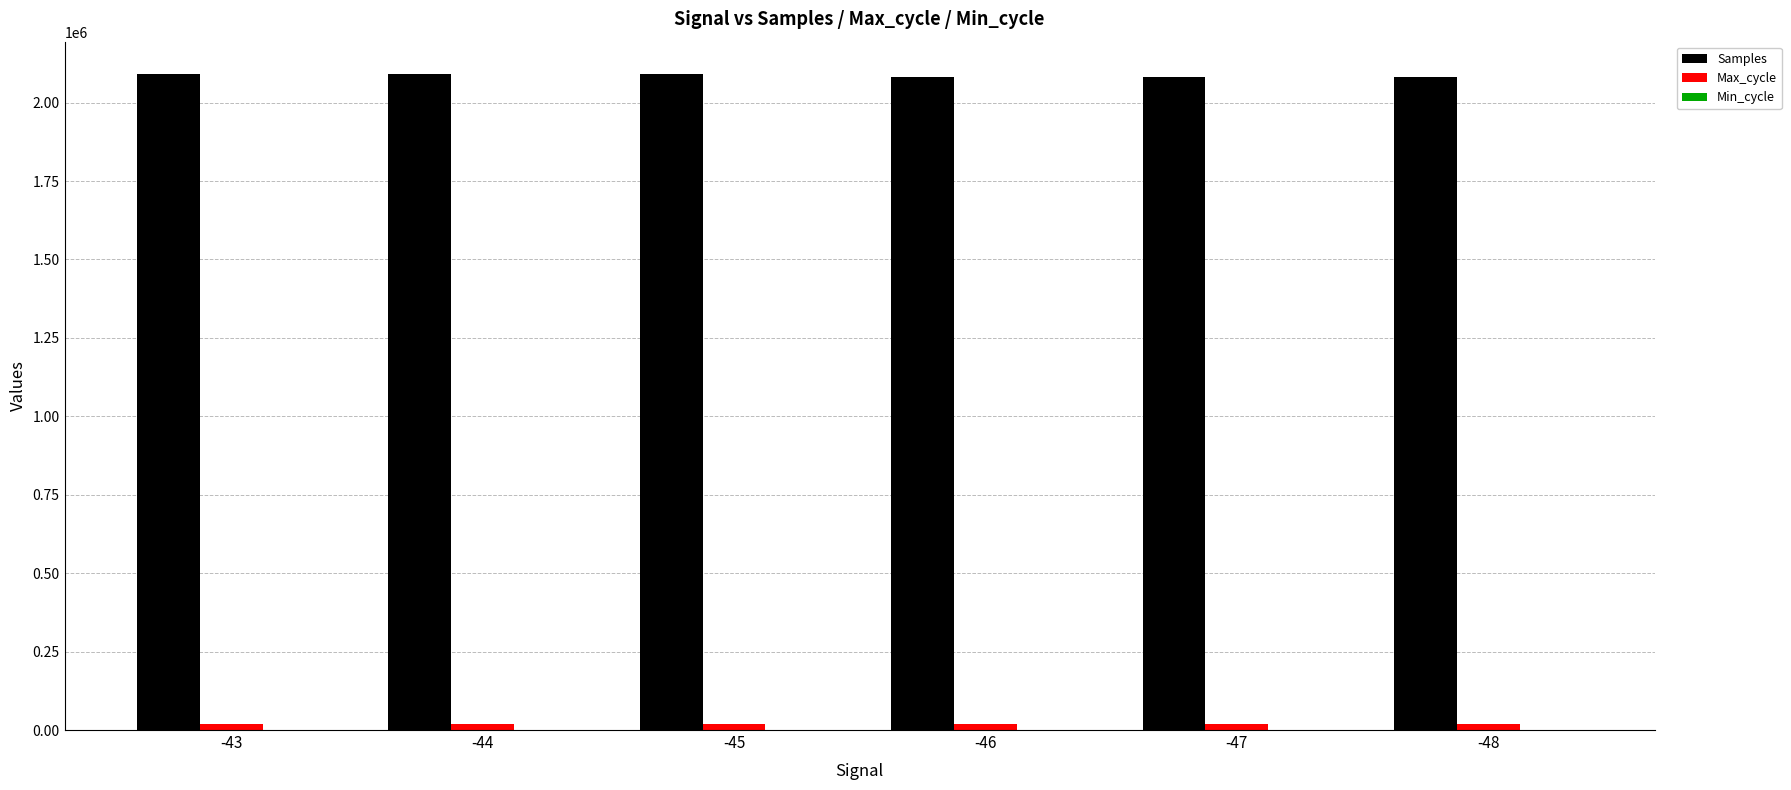

The value of Samples at -43 is 1167190. True or false?

False